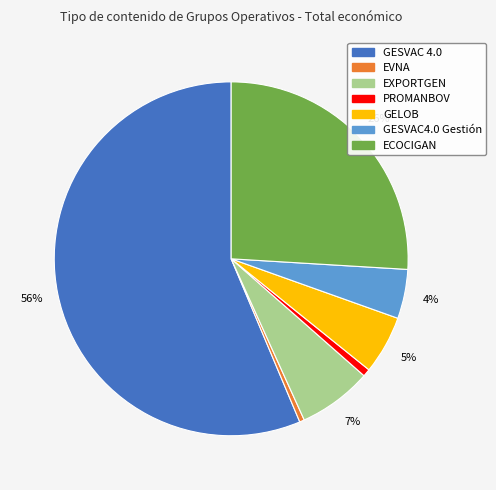

To the nearest percent, what percentage of the pie is PROMANBOV?

1%